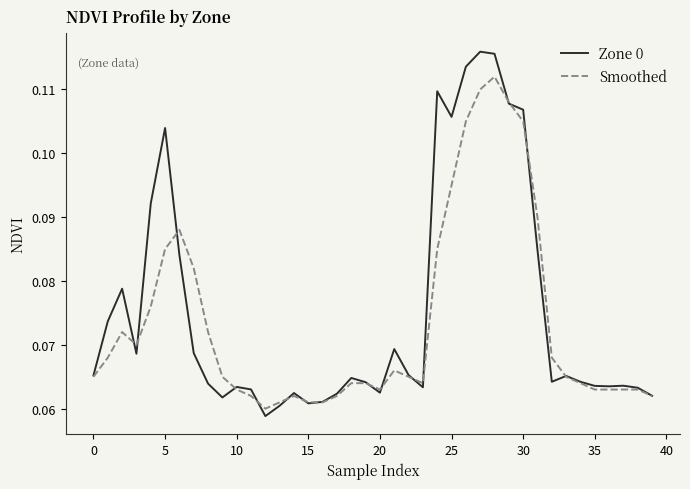

Which series has the largest range (max minus min)?

Zone 0